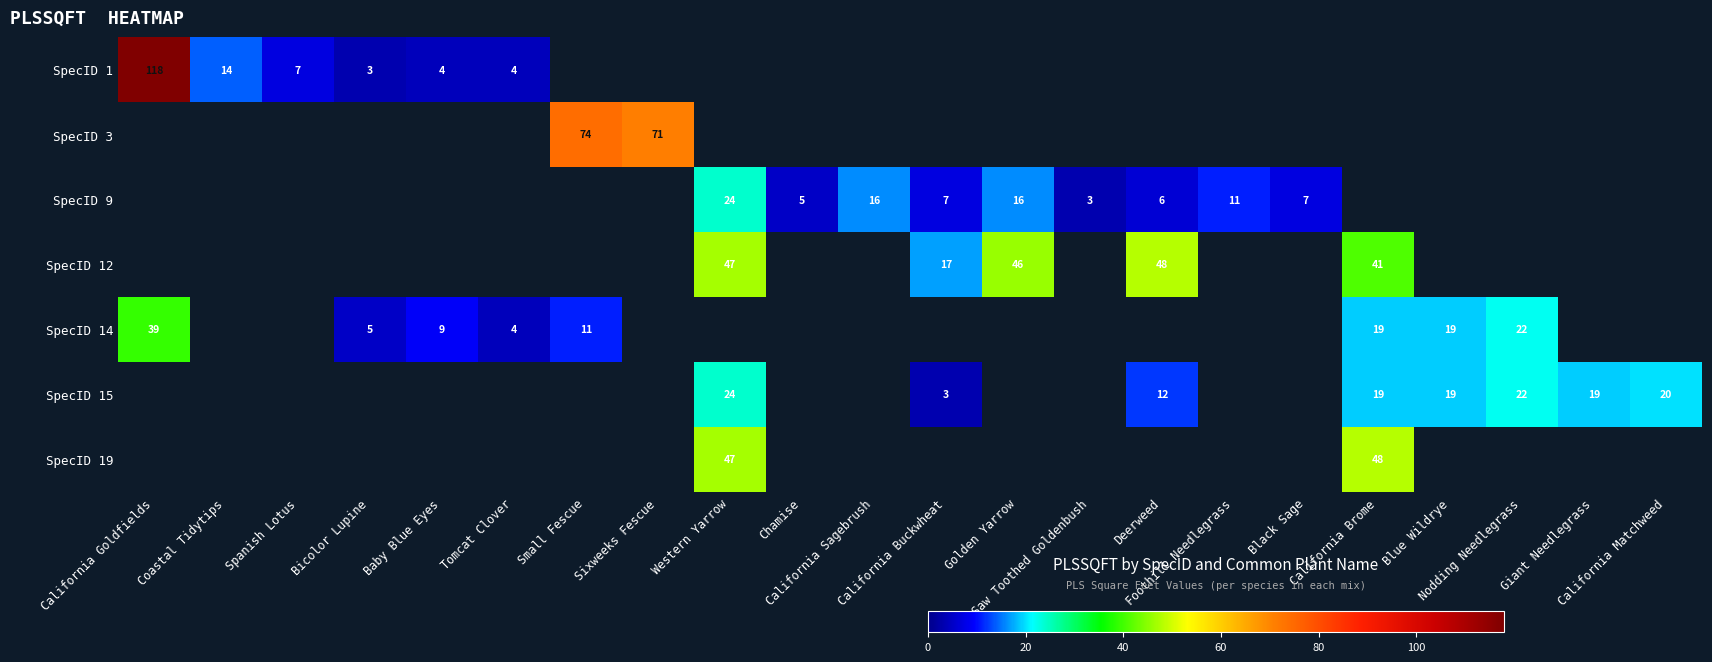

Count the number of data series in this chart.

7